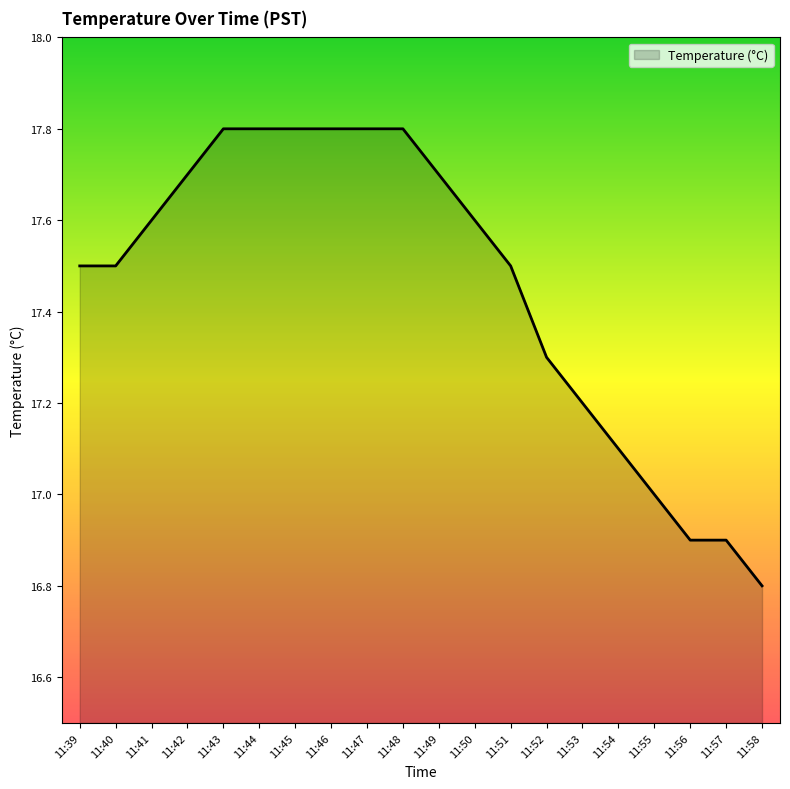

True or false: the data shows 17.8 at 11:43.

True